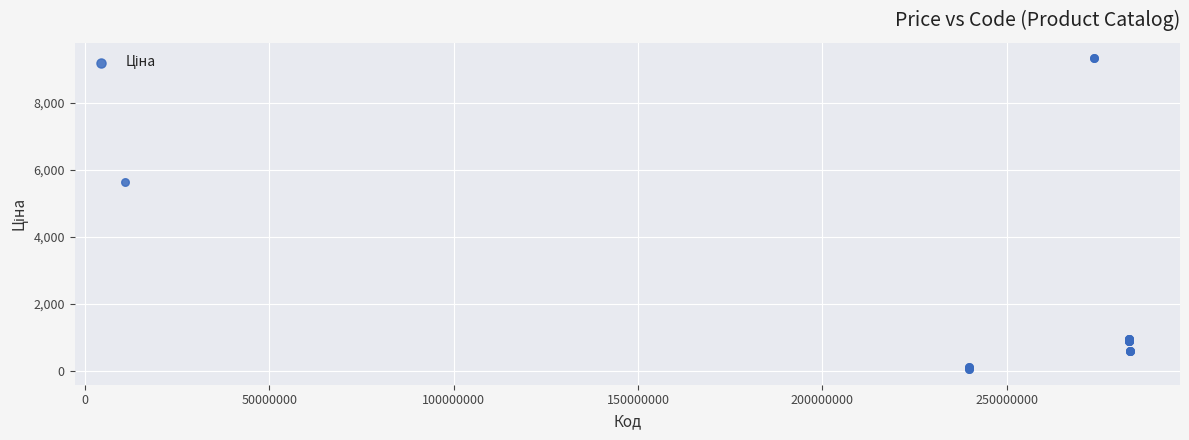

What Y value in the scatter plot is closest to 4689?

5636.0